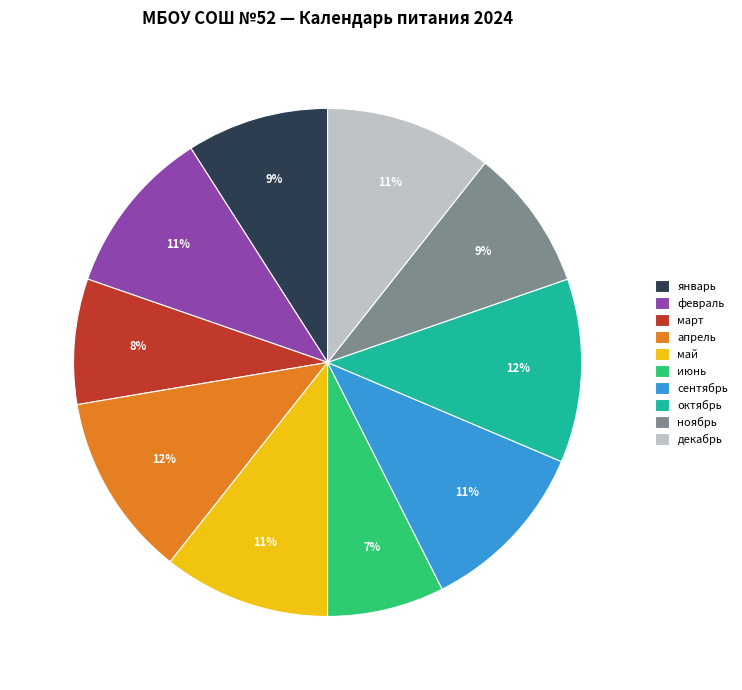

Do январь and ноябрь together represent more than half of the pie?

No